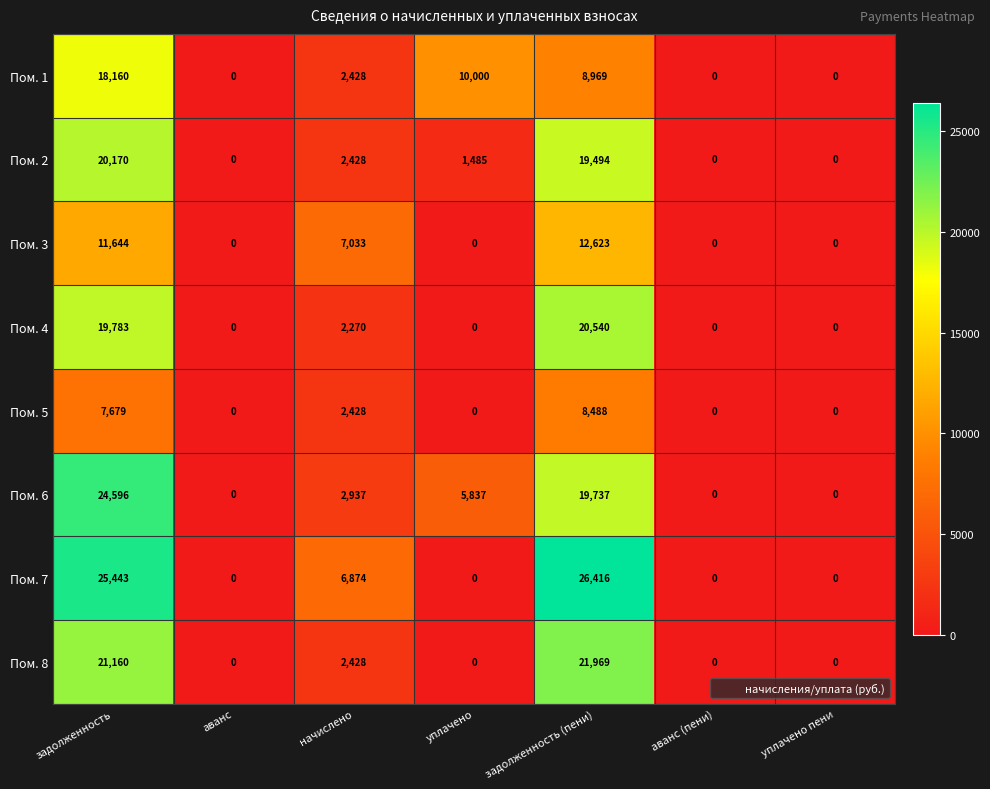

Which category has the highest value in the Пом. 3 series?

задолженность (пени)